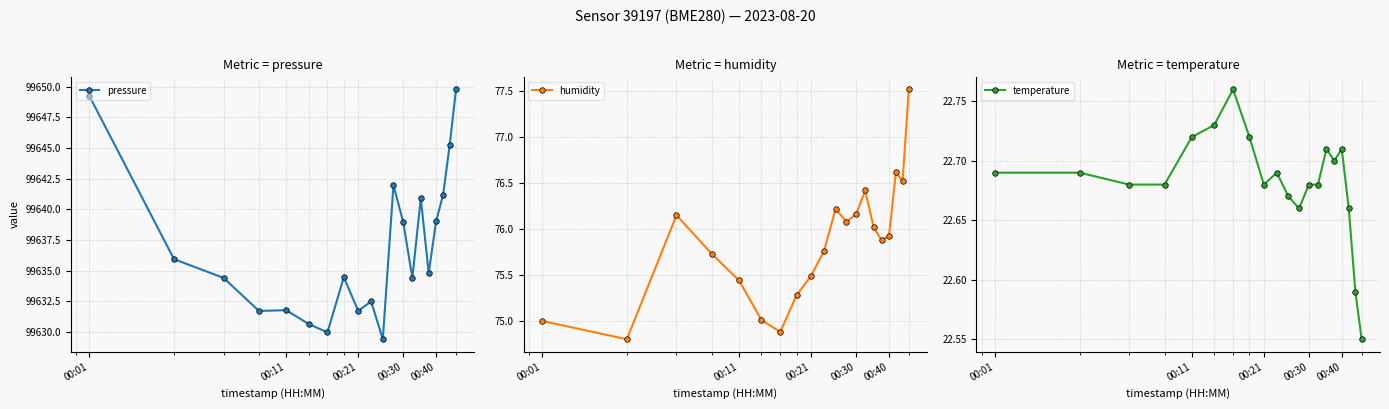

What is the lowest value of the humidity series?

74.8